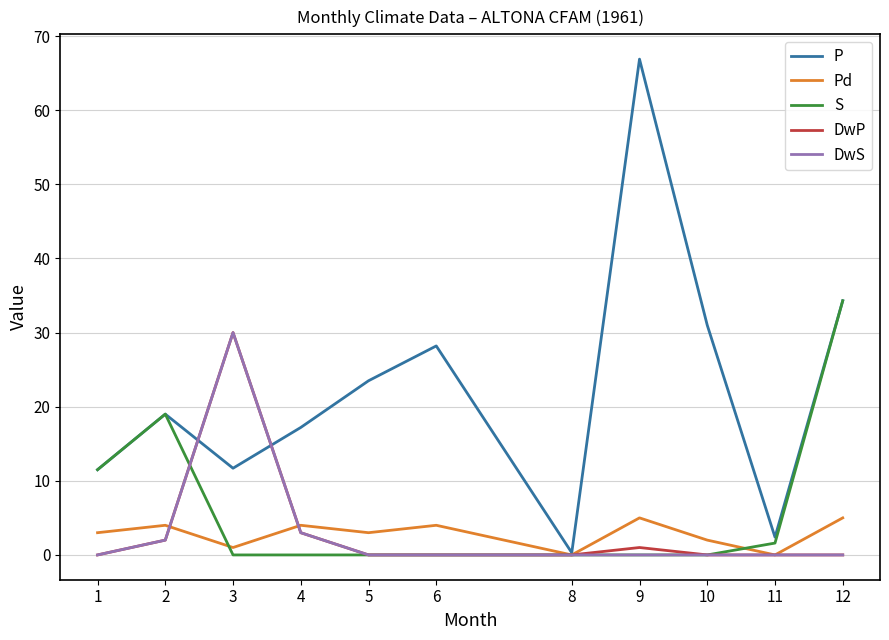

The value of S at 9 is -11.5. True or false?

False